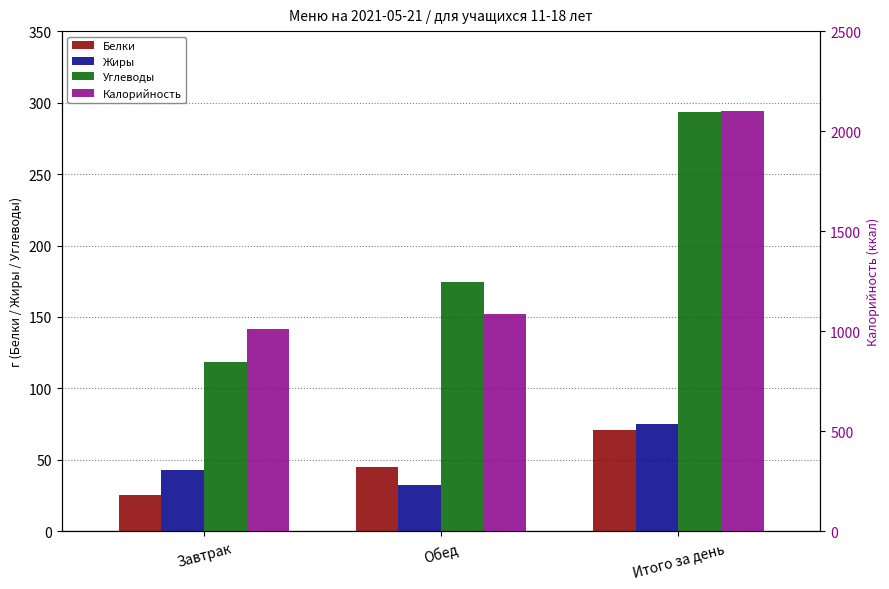

Is the value of Белки at Обед greater than the value of Калорийность at Итого за день?

No